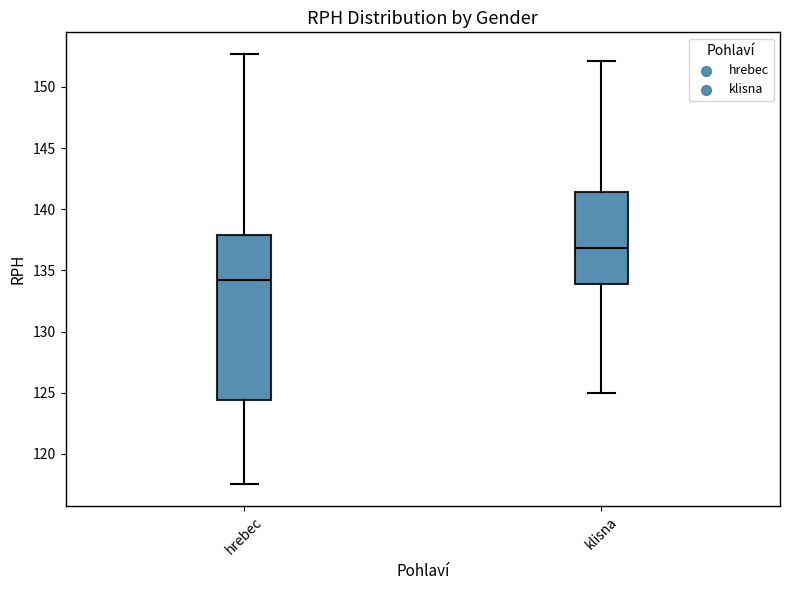

Where is the lower edge of the box for klisna on the y-axis? The values are not printed on the chart, so give them approximately, as read against the axis.

134.0